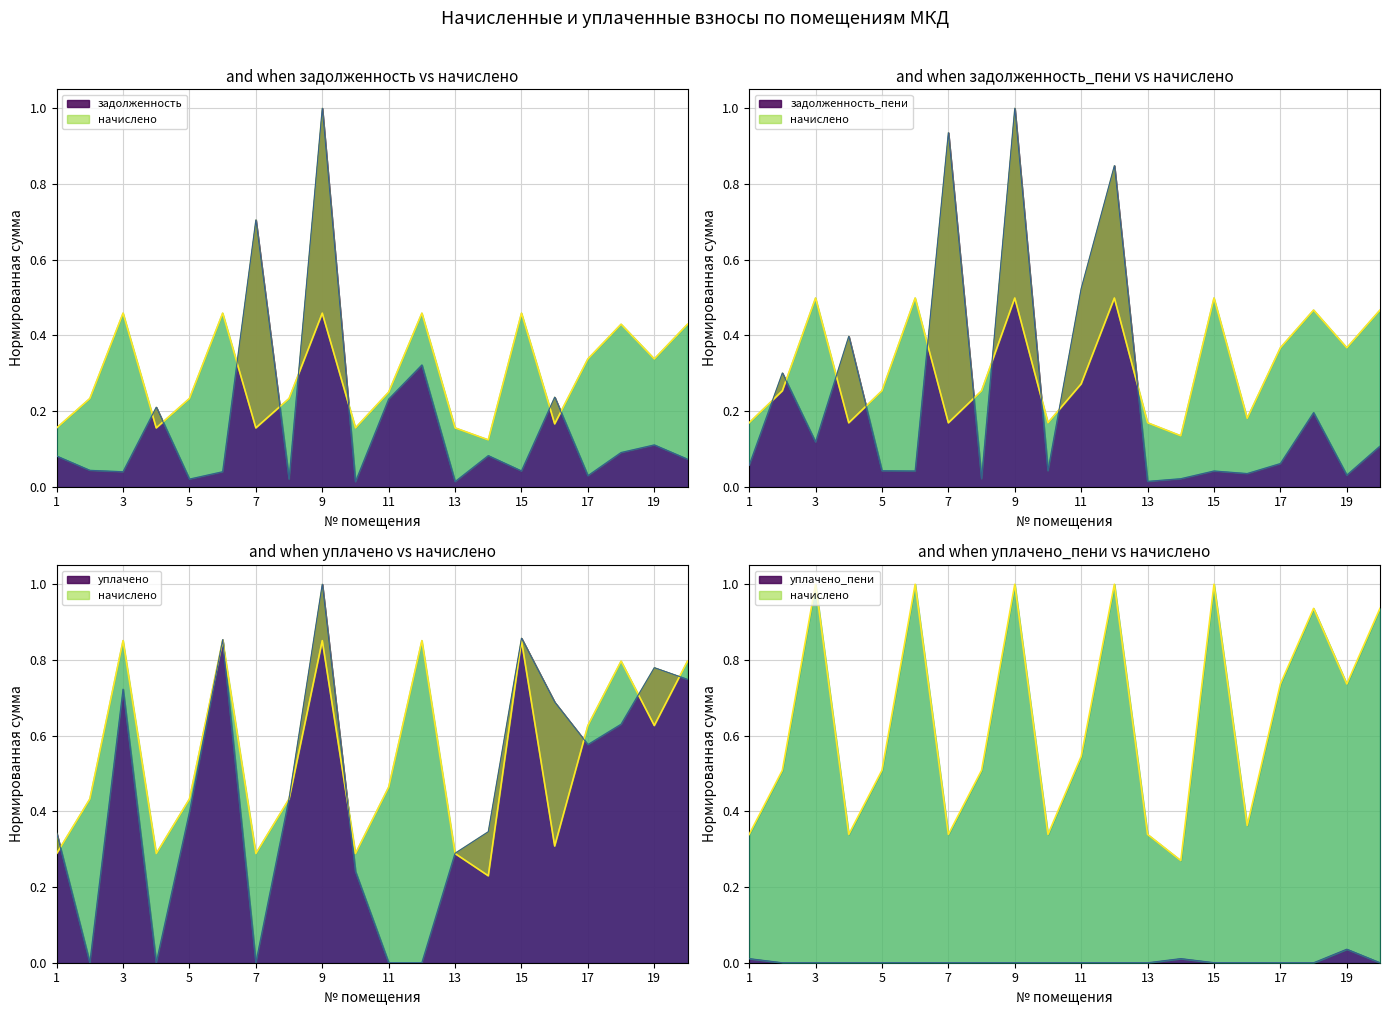

Which category has the highest value in the задолженность series?

9